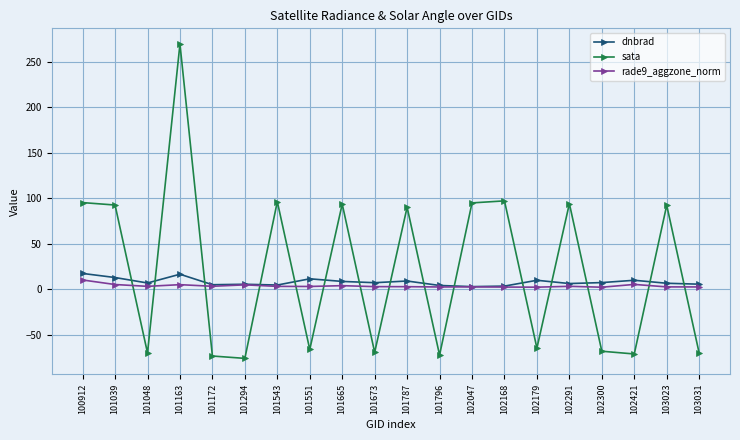

How many values in the sata series exceed 90?

10